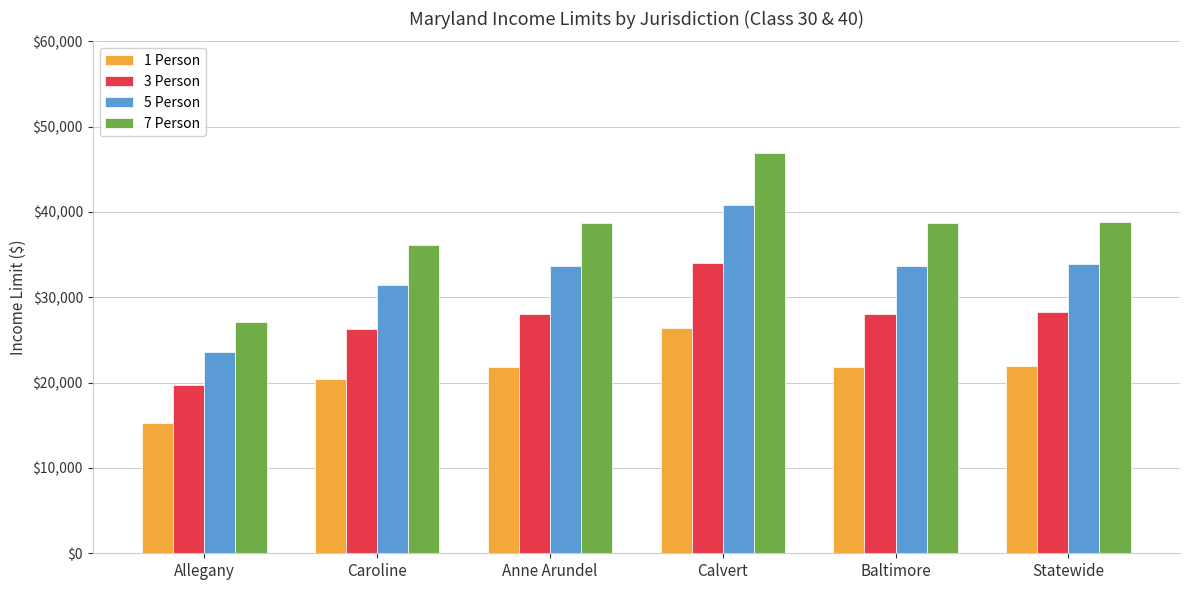

What is the total value across all series at Statewide?

122940